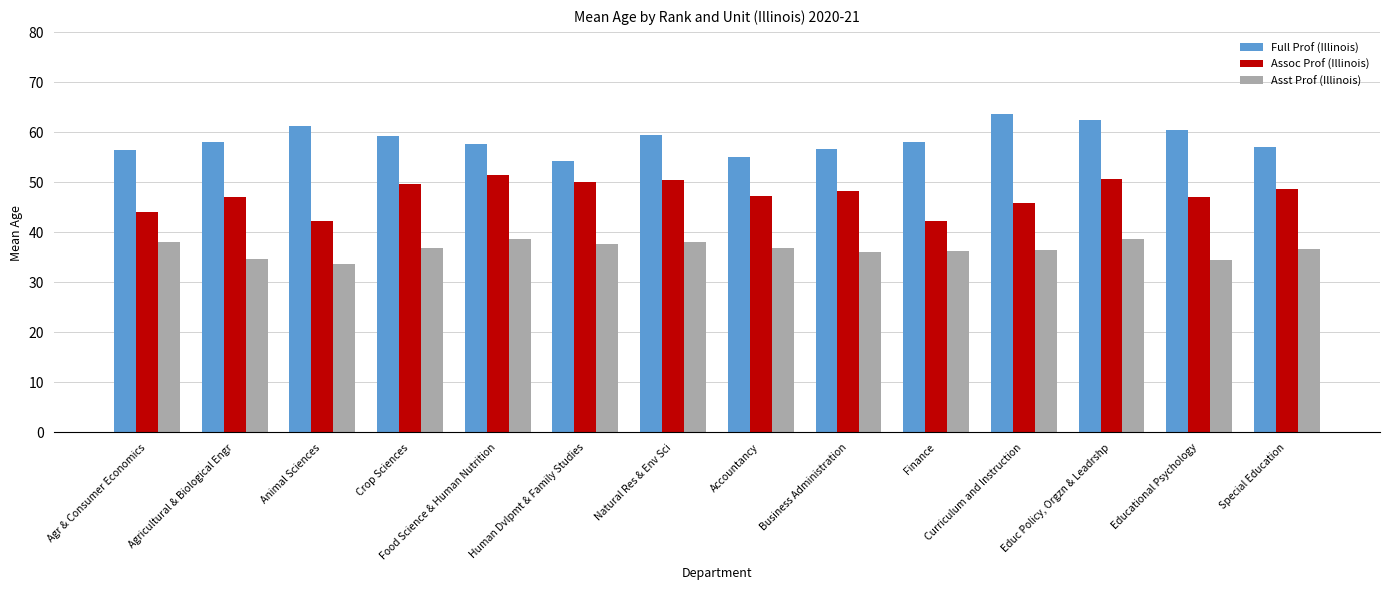

Which category has the lowest value across all series?

Animal Sciences